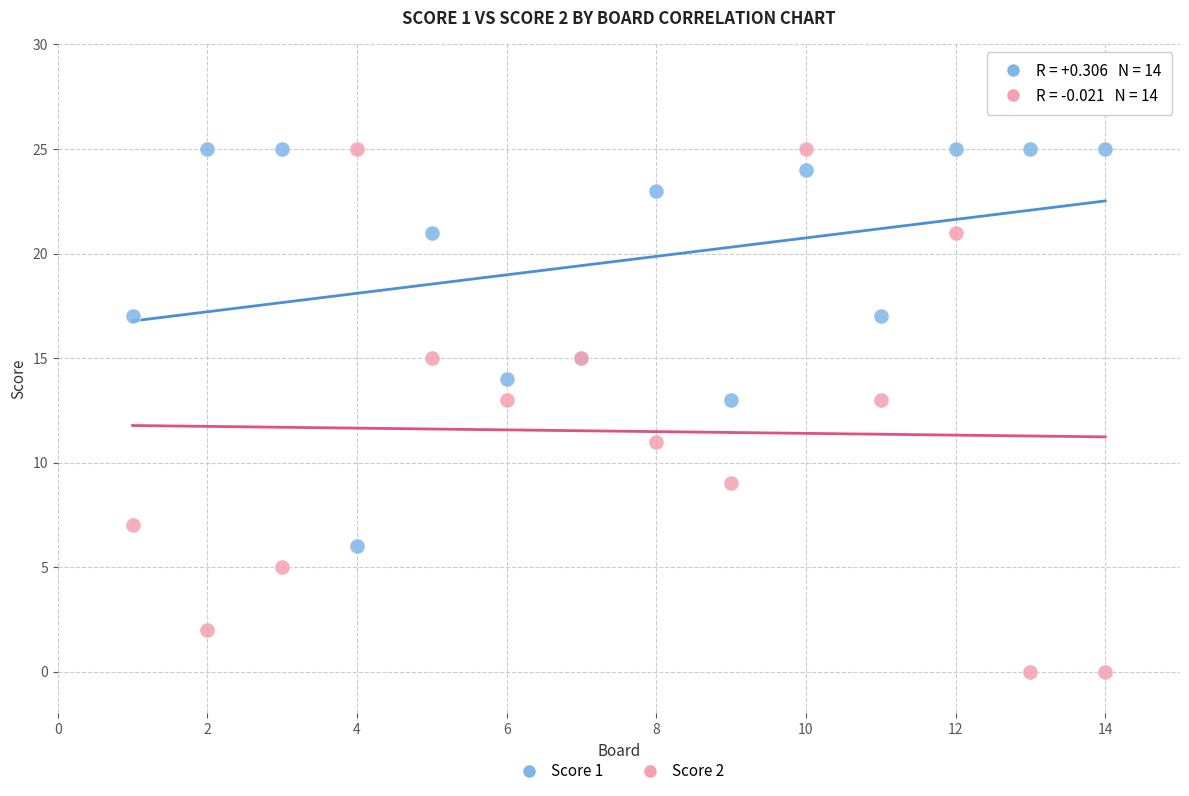

Which series has the largest Y range (max minus min)?

Score 2